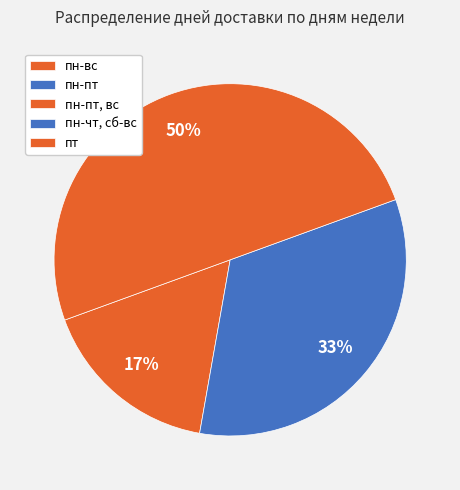

Is it true that пн-пт is 0% of the pie?

True